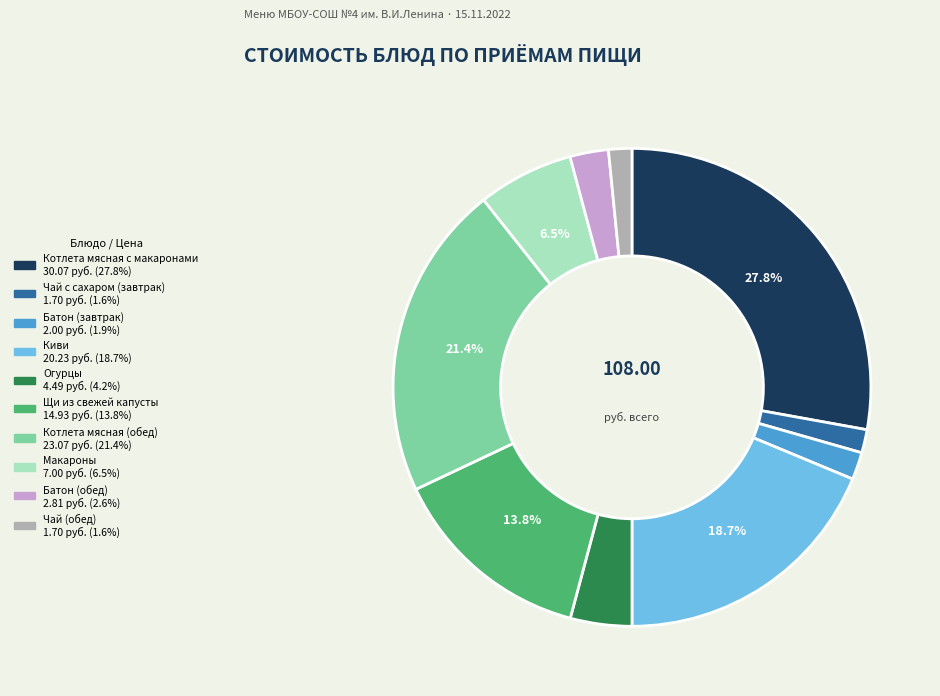

Which has a higher value, Чай (обед) or Киви?

Киви